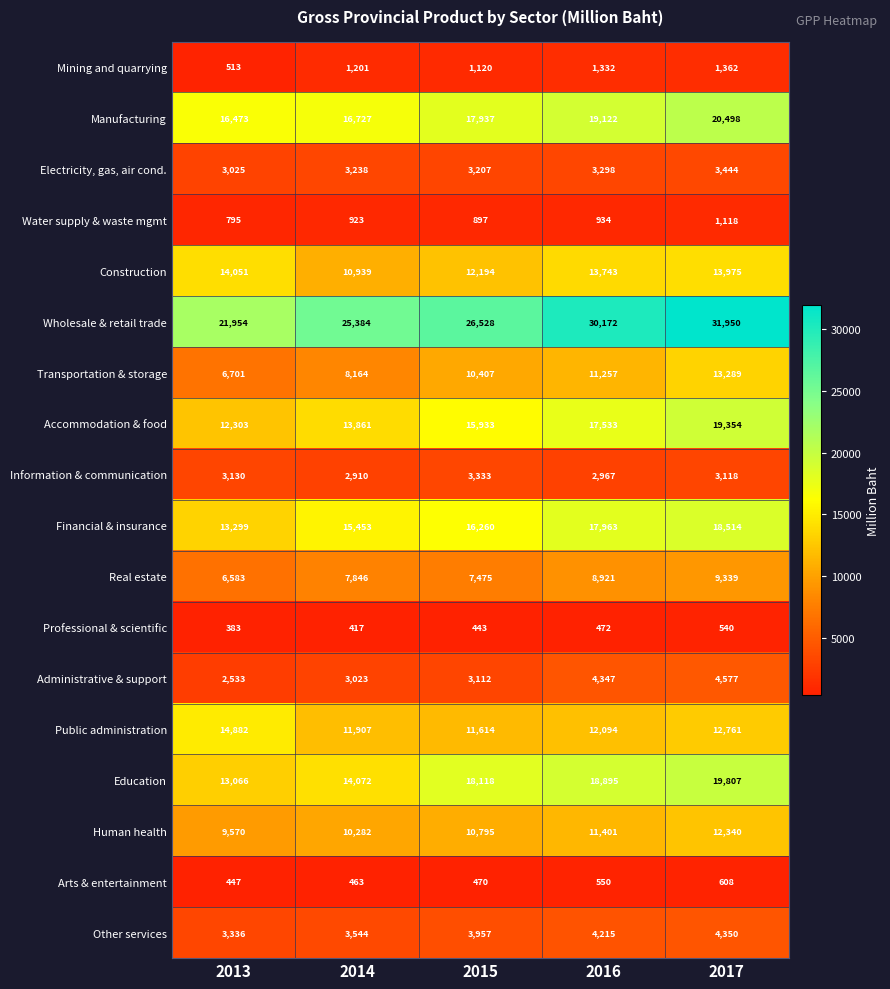

Where is Electricity, gas, air cond. nearest to the value 3234?

2014